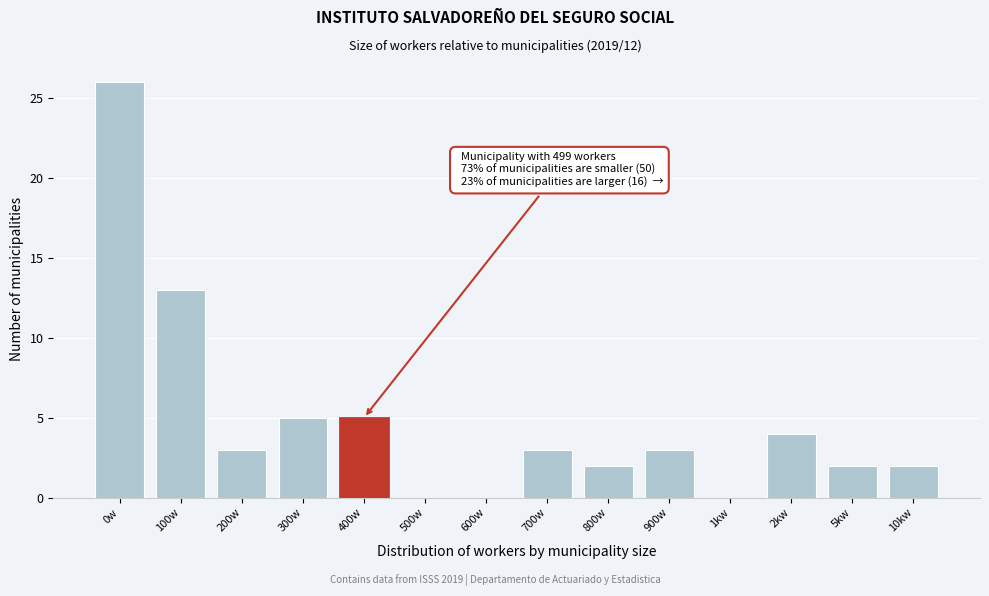

Reading right to left, list all the values displayed in this chart.

10kw=2	5kw=2	2kw=4	1kw=0	900w=3	800w=2	700w=3	600w=0	500w=0	400w=5	300w=5	200w=3	100w=13	0w=26